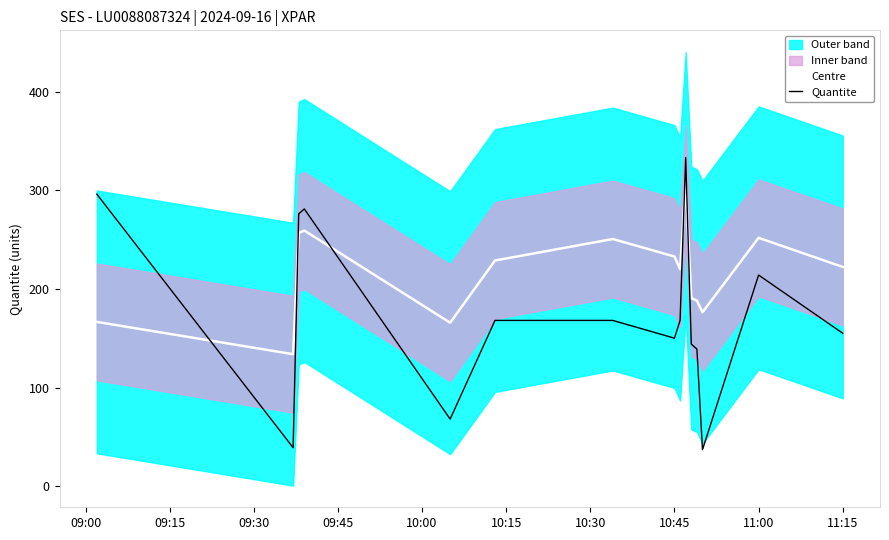

What is the lowest value of the Centre series?

133.8